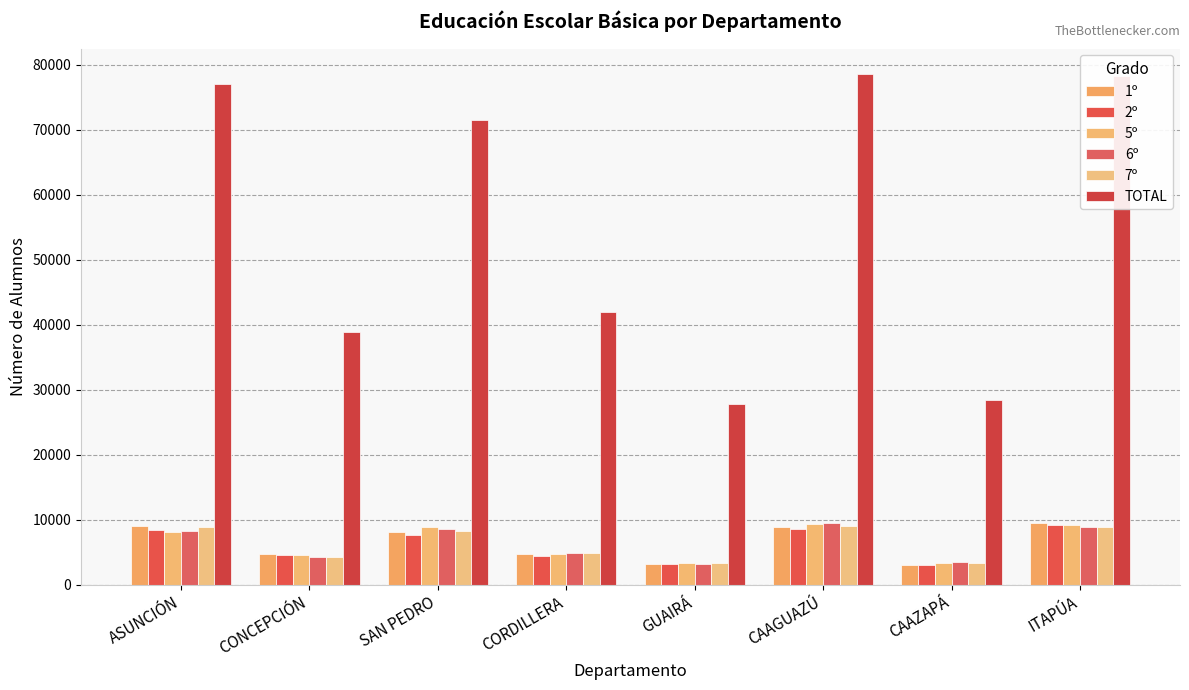

What is the value of the TOTAL bar at the 5th from the left?

27753